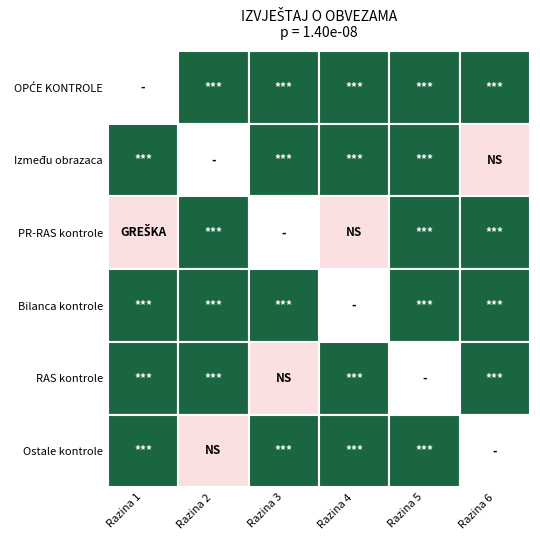

Read the N/A value at 4.

1